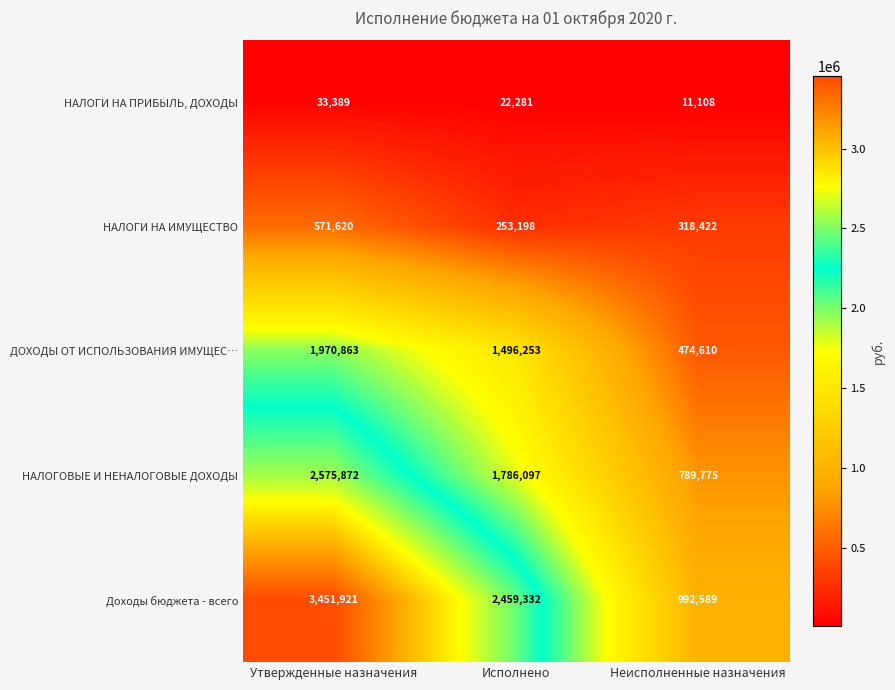

At which label does ДОХОДЫ ОТ ИСПОЛЬЗОВАНИЯ ИМУЩЕС… reach its minimum?

Неисполненные назначения